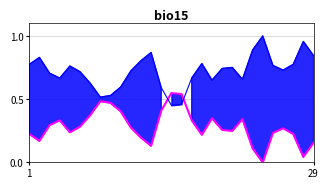

Is this an area chart (filled region under the line)?

No